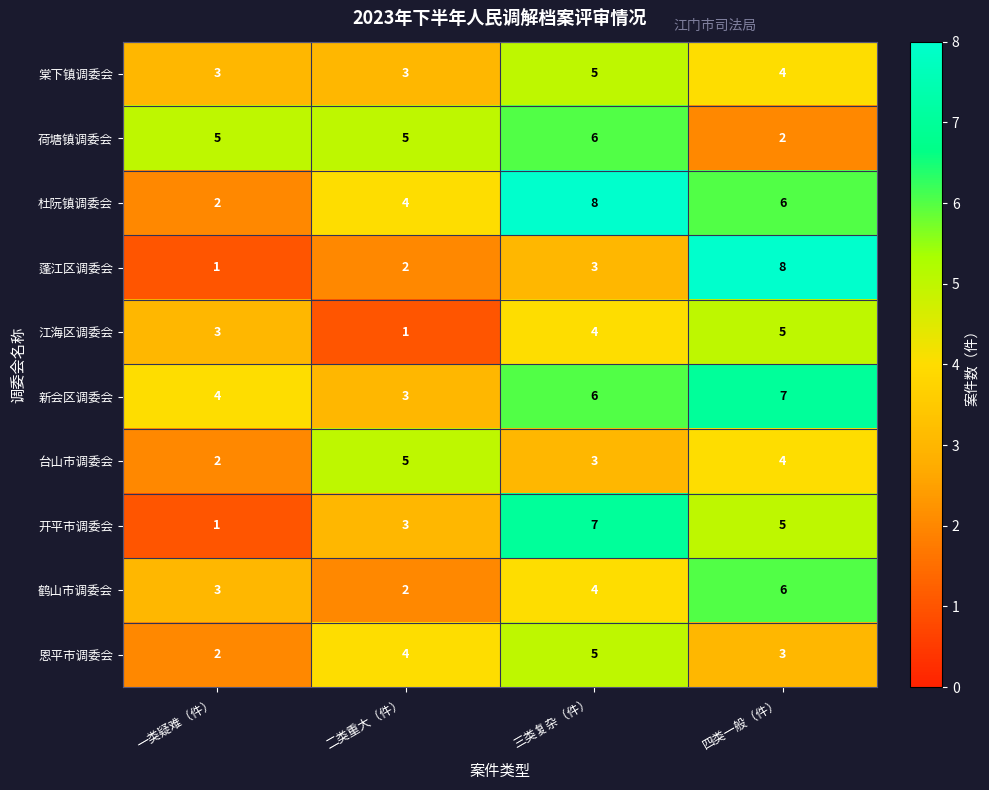

Where does the 棠下镇调委会 series first go above 4?

三类复杂（件）